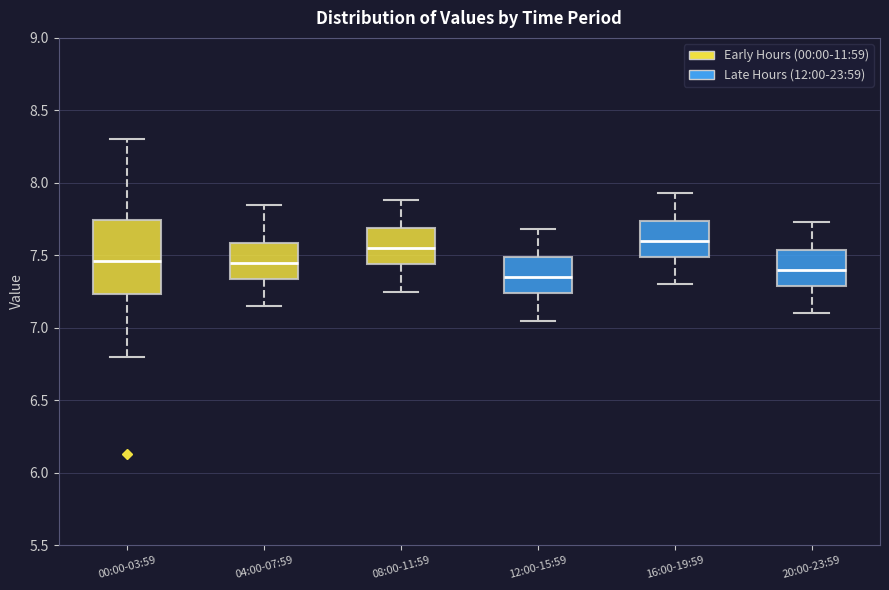

Where does the lower whisker of the box for 08:00-11:59 end on the y-axis? The values are not printed on the chart, so give them approximately, as read against the axis.

7.25